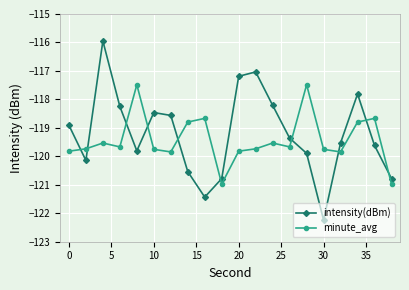

Which series has the largest range (max minus min)?

intensity(dBm)